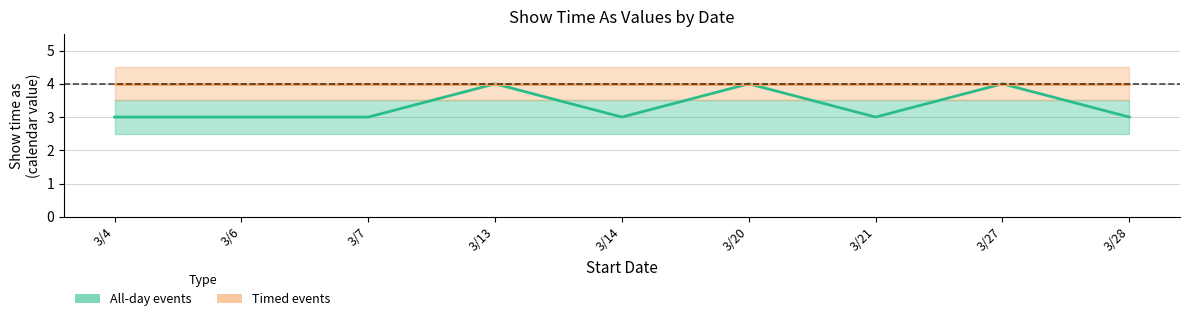

In All-day events, how many points are higher than both neighbors (excluding endpoints)?

3